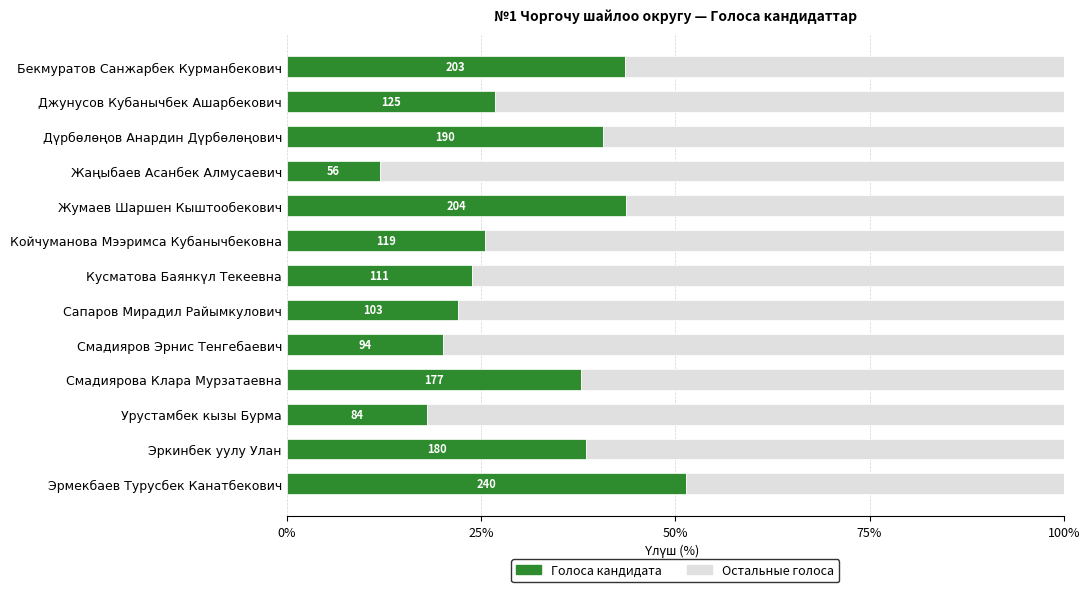

The value of Остаток at Кусматова Баянкүл Текеевна is 76.2. True or false?

True